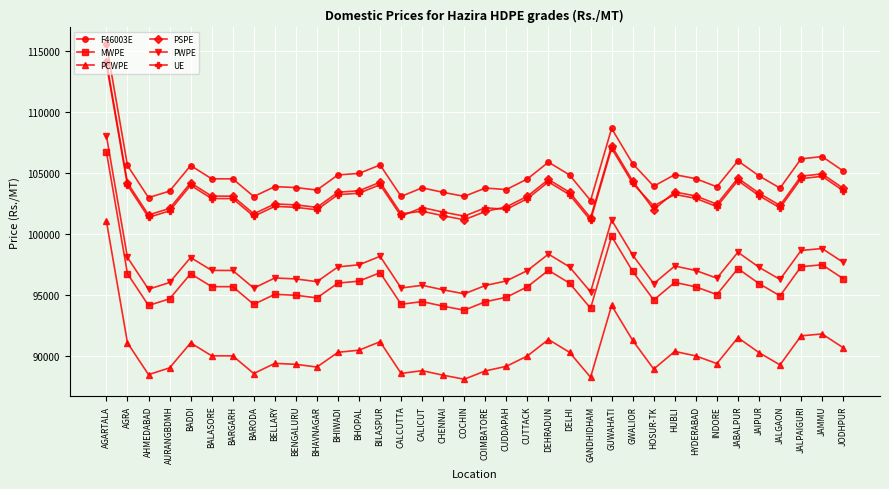

True or false: PCWPE and F46003E intersect in this chart.

False